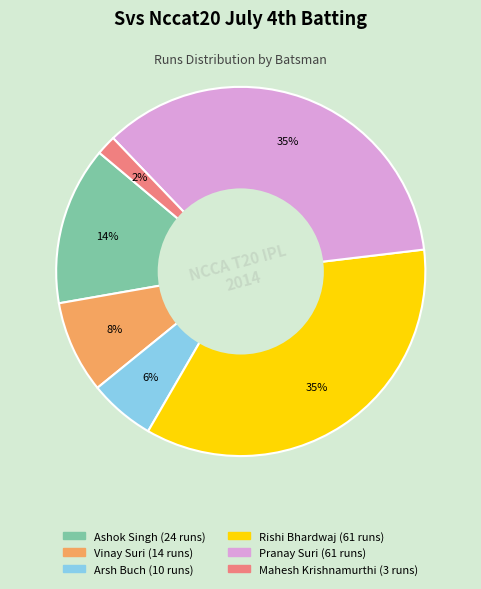

To the nearest percent, what is the average slice percentage?

17%